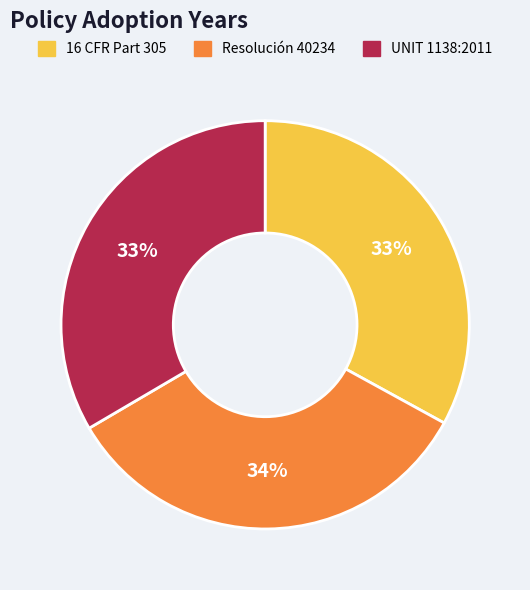

The 16 CFR Part 305 slice represents 33% of the pie. True or false?

True